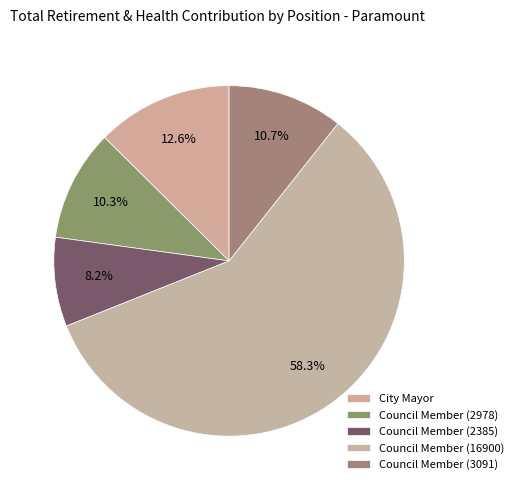

True or false: Council Member (3091) accounts for 19% of the total.

False